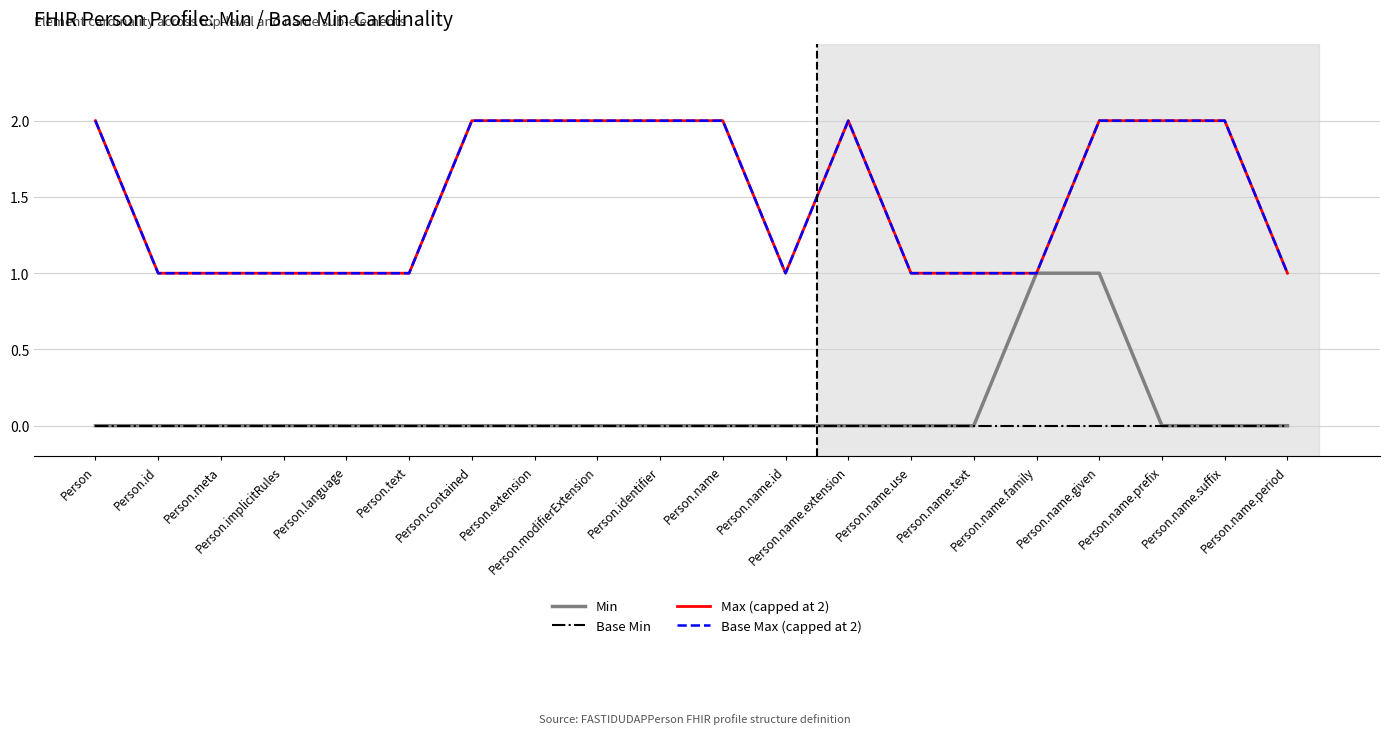

How many Max (capped at 2) values are between 1 and 2?

20